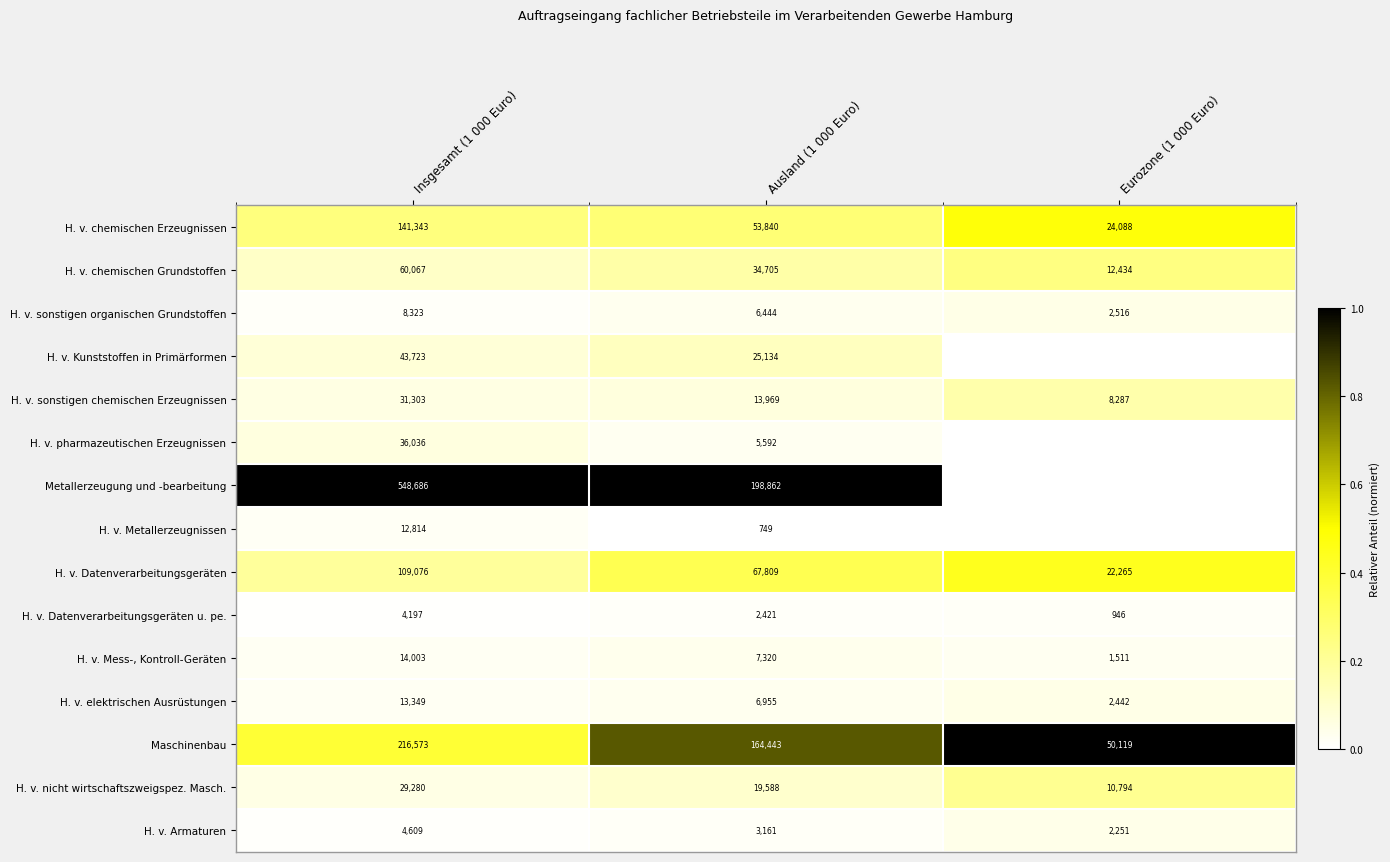

True or false: H. v. chemischen Erzeugnissen has a value of 0.8 at Eurozone (1 000 Euro).

False